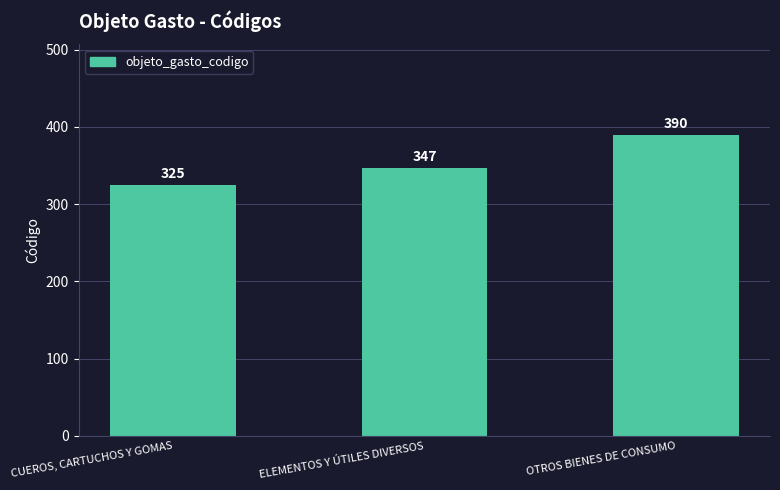

Which has a higher value, ELEMENTOS Y ÚTILES DIVERSOS or OTROS BIENES DE CONSUMO?

OTROS BIENES DE CONSUMO